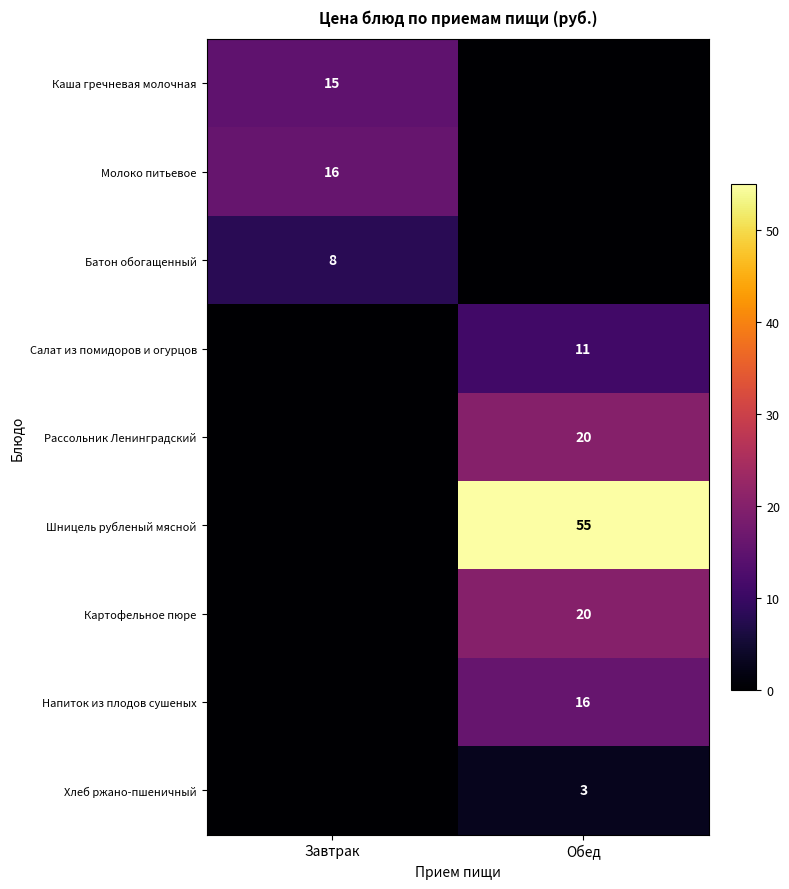

The value of Батон обогащенный at Завтрак is 8. True or false?

True